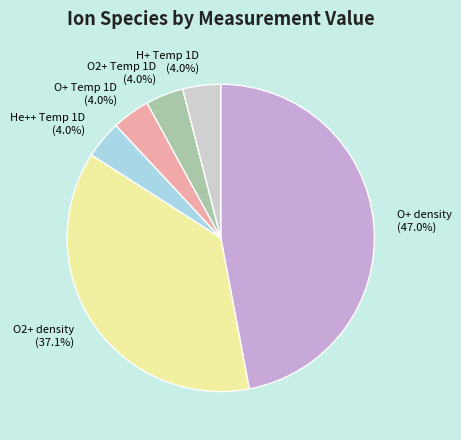

What is the ratio of the value at O2+ Temp 1D to the value at O+ density?

0.1